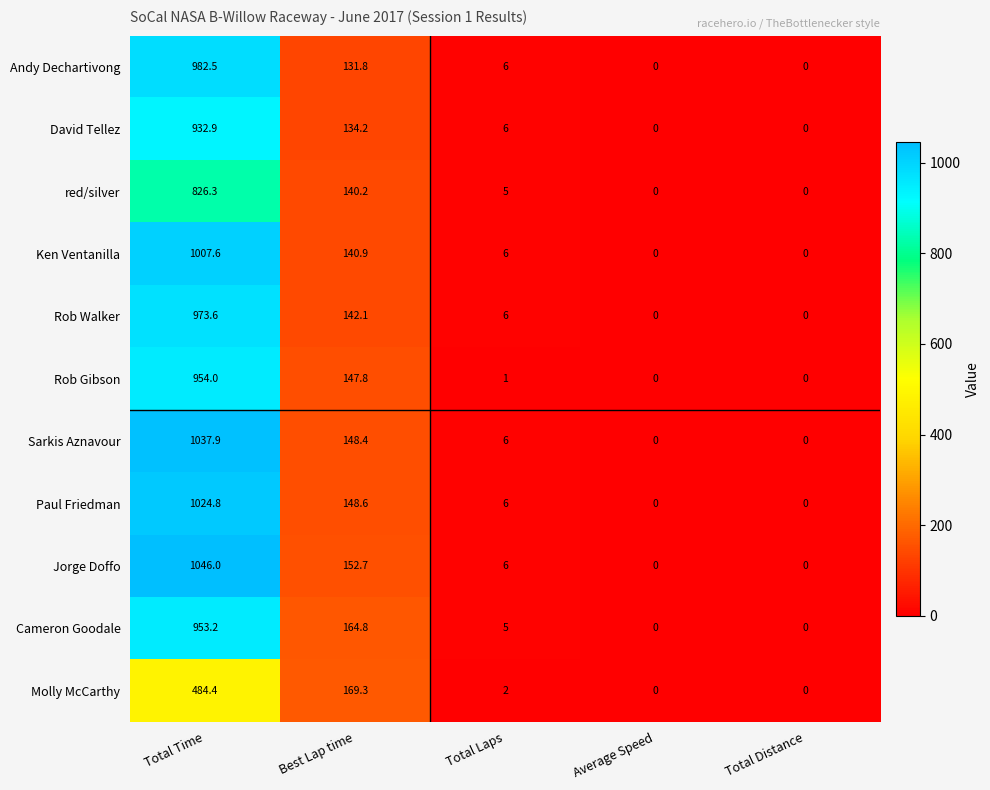

Rank the series by their maximum value, from highest to lowest.

Jorge Doffo, Sarkis Aznavour, Paul Friedman, Ken Ventanilla, Andy Dechartivong, Rob Walker, Rob Gibson, Cameron Goodale, David Tellez, red/silver, Molly McCarthy